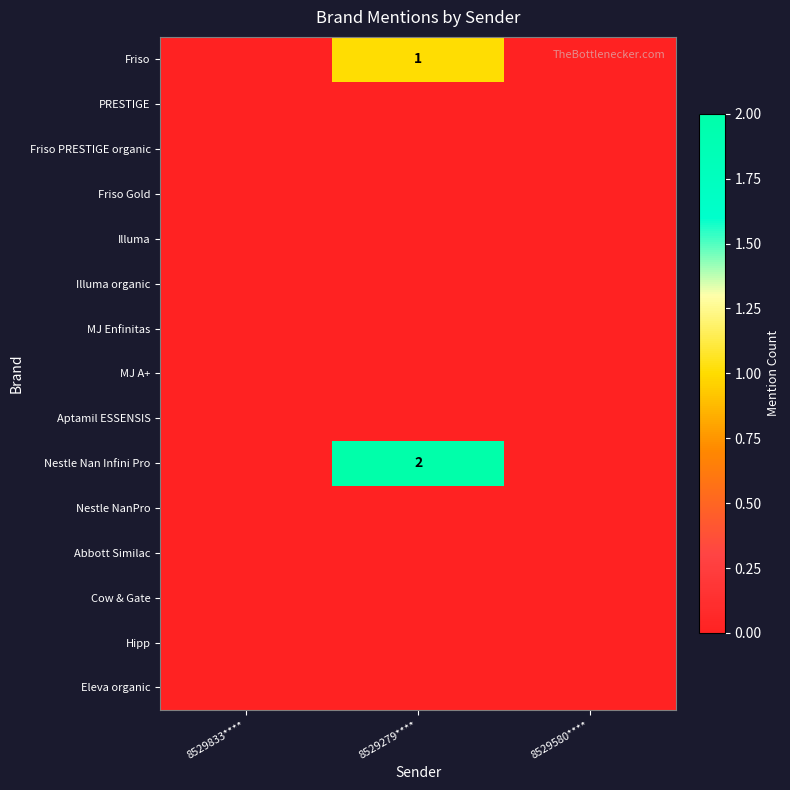

True or false: Friso has a value of 2 at 8529279****.

False